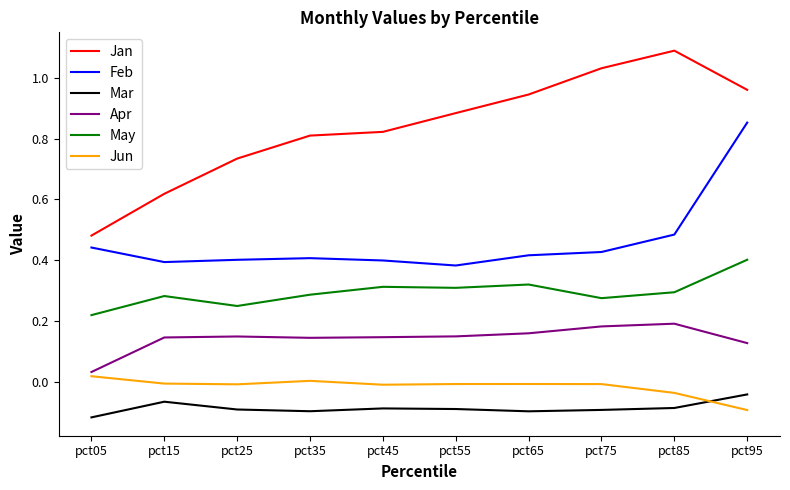

Rank the series by their maximum value, from highest to lowest.

Jan, Feb, May, Apr, Jun, Mar